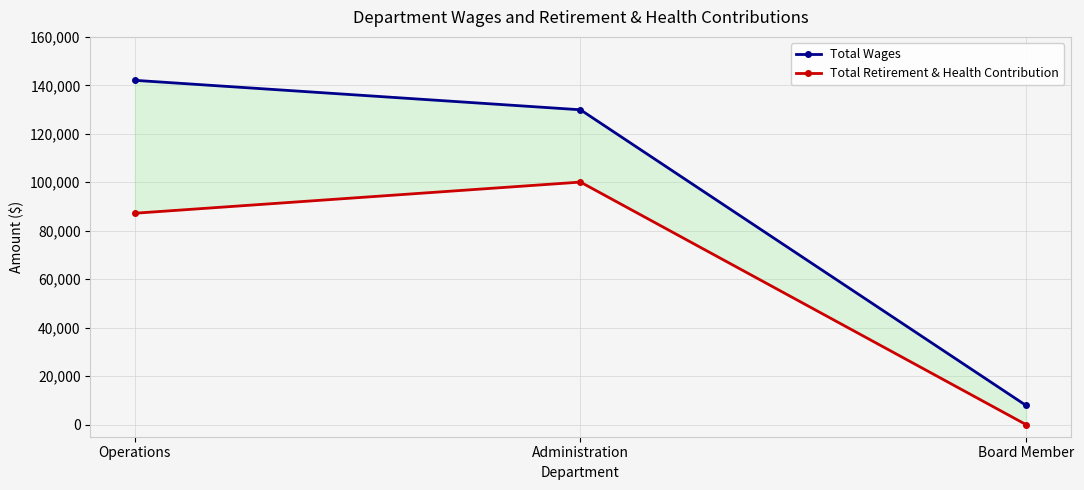

Reading left to right, transcribe all the data shown in this chart.

Total Wages: Operations=142074	Administration=129918	Board Member=7900
Total Retirement & Health Contribution: Operations=87224	Administration=100083	Board Member=0